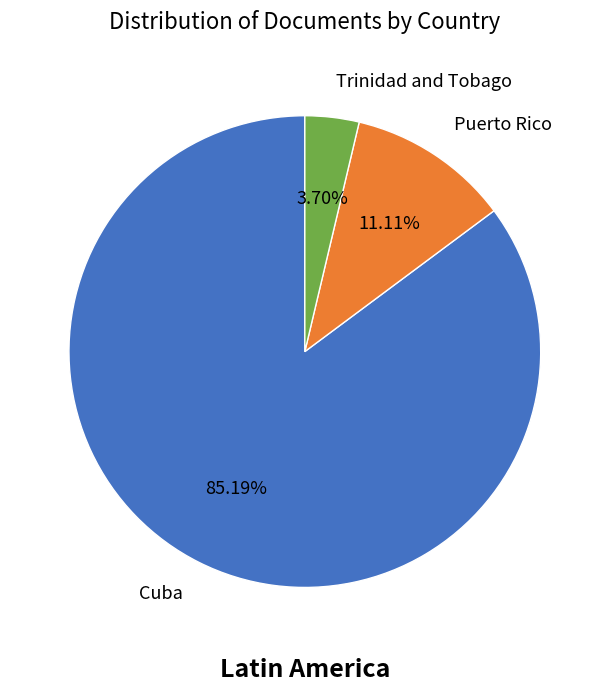

Is Trinidad and Tobago the majority of the pie?

No